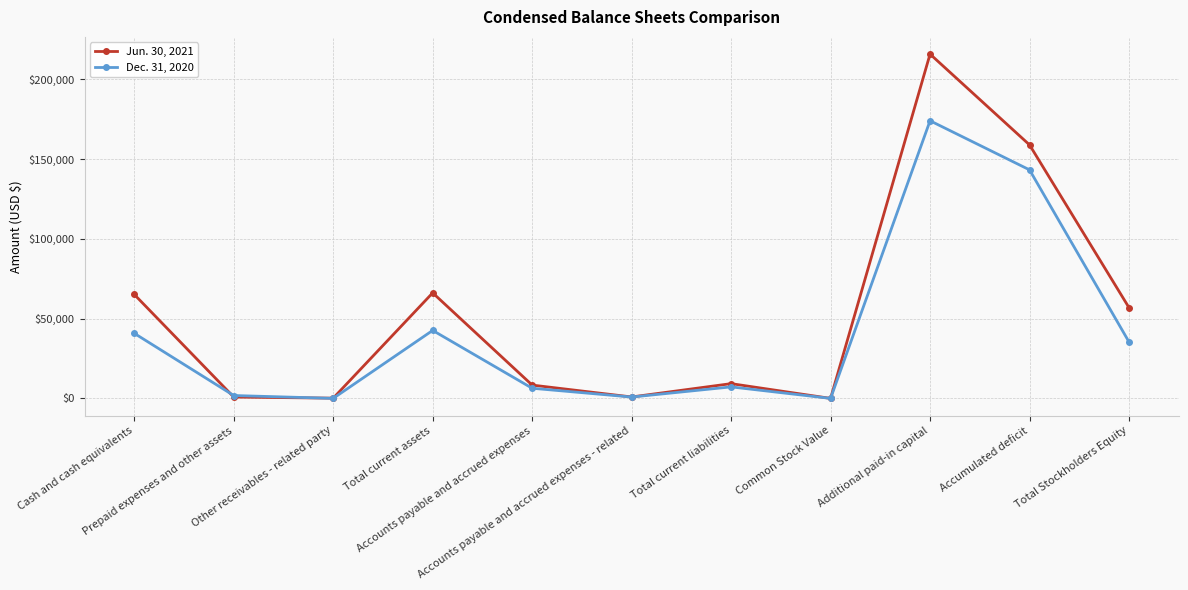

Which series has the widest spread of values?

Jun. 30, 2021